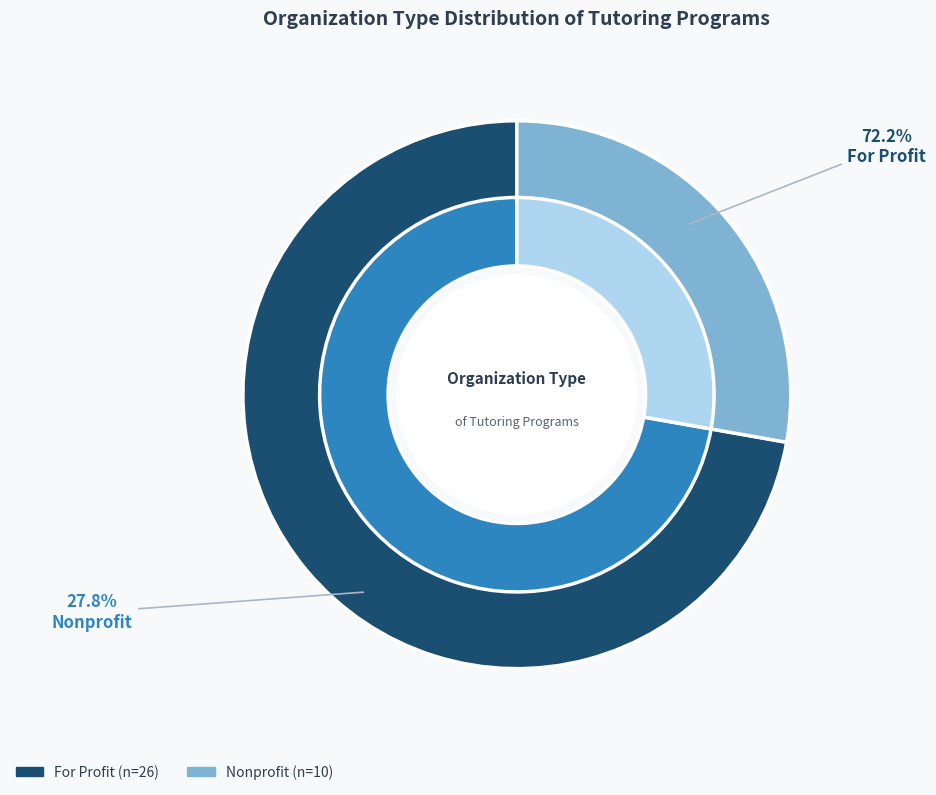

Between For Profit and Nonprofit, which is larger?

For Profit